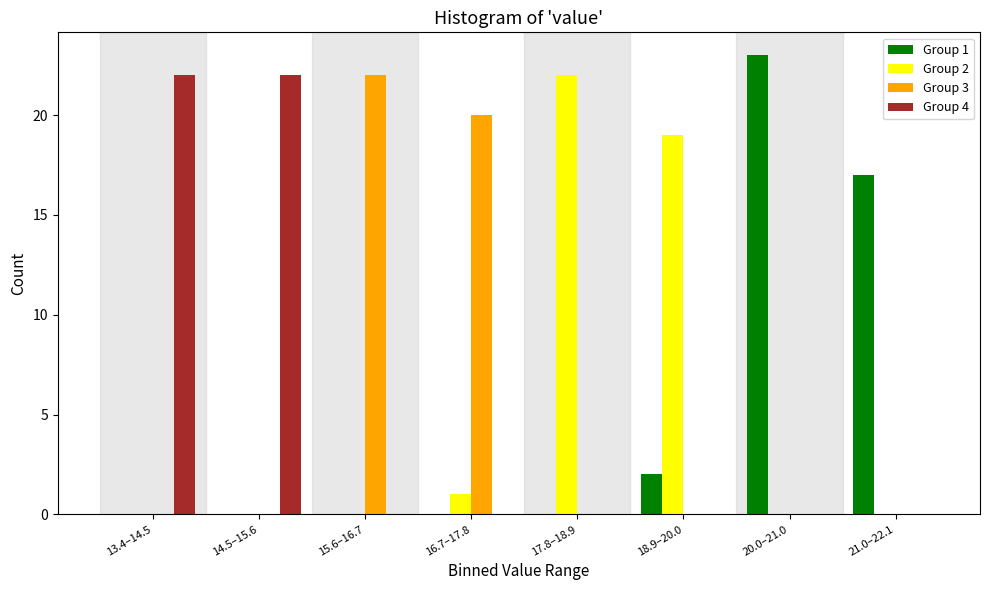

The value of Group 2 at 15.6–16.7 is 0. True or false?

True